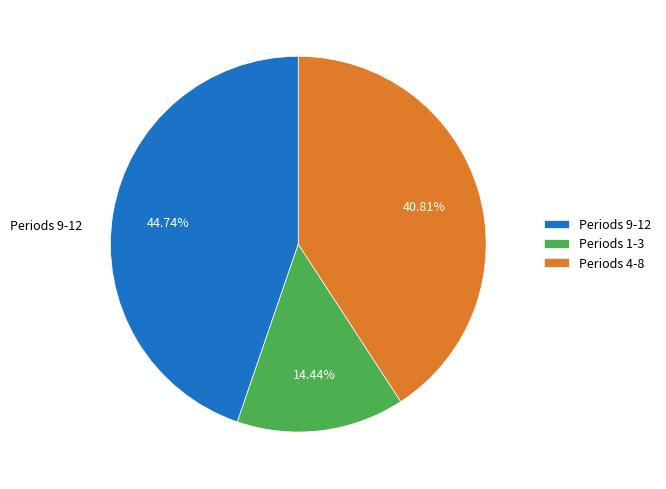

Is the sum of Periods 9-12 and Periods 4-8 greater than half?

Yes